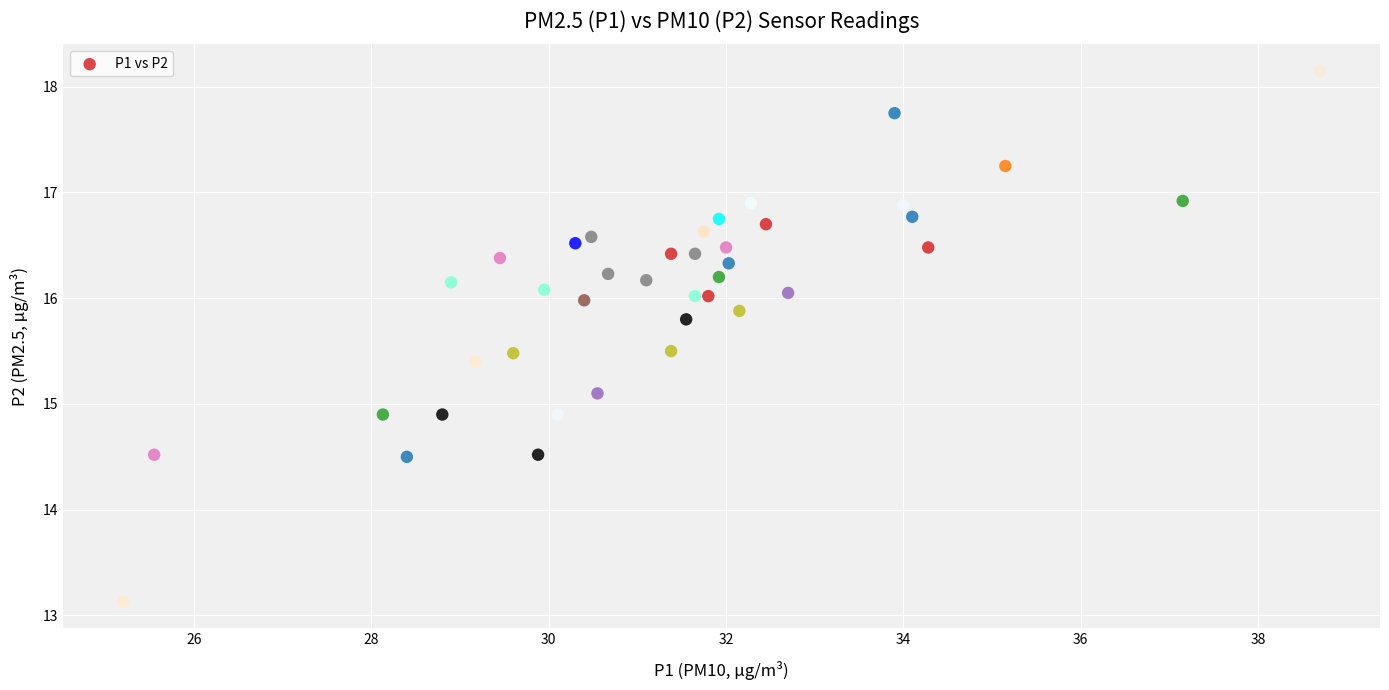

What is the range of Y values (max minus min)?

5.0